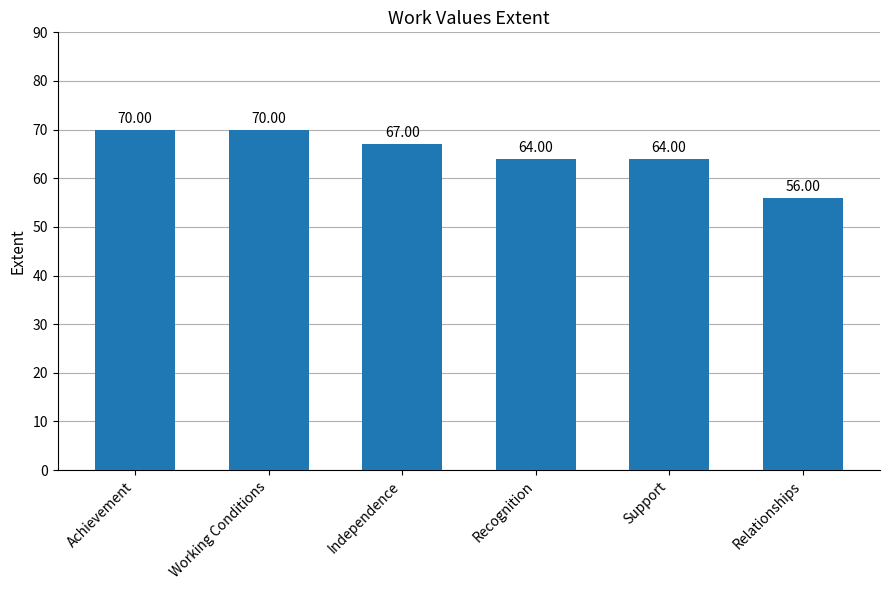

What is the label of the 4th bar from the left?

Recognition